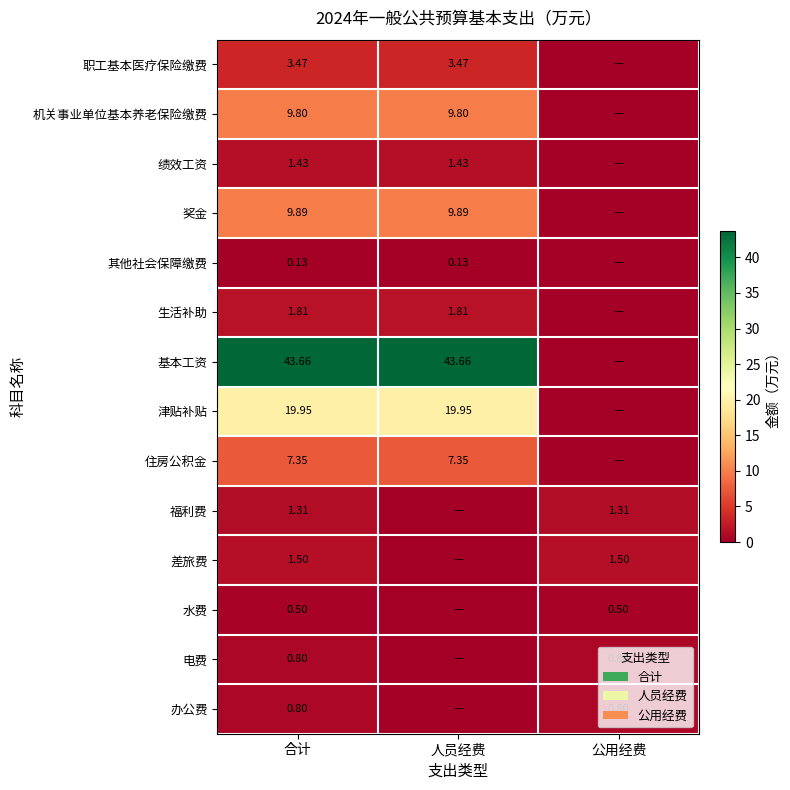

At which category is the sum across all series the highest?

合计